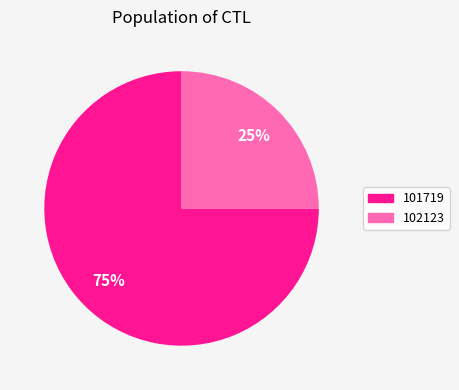

How many segments does this pie chart have?

2